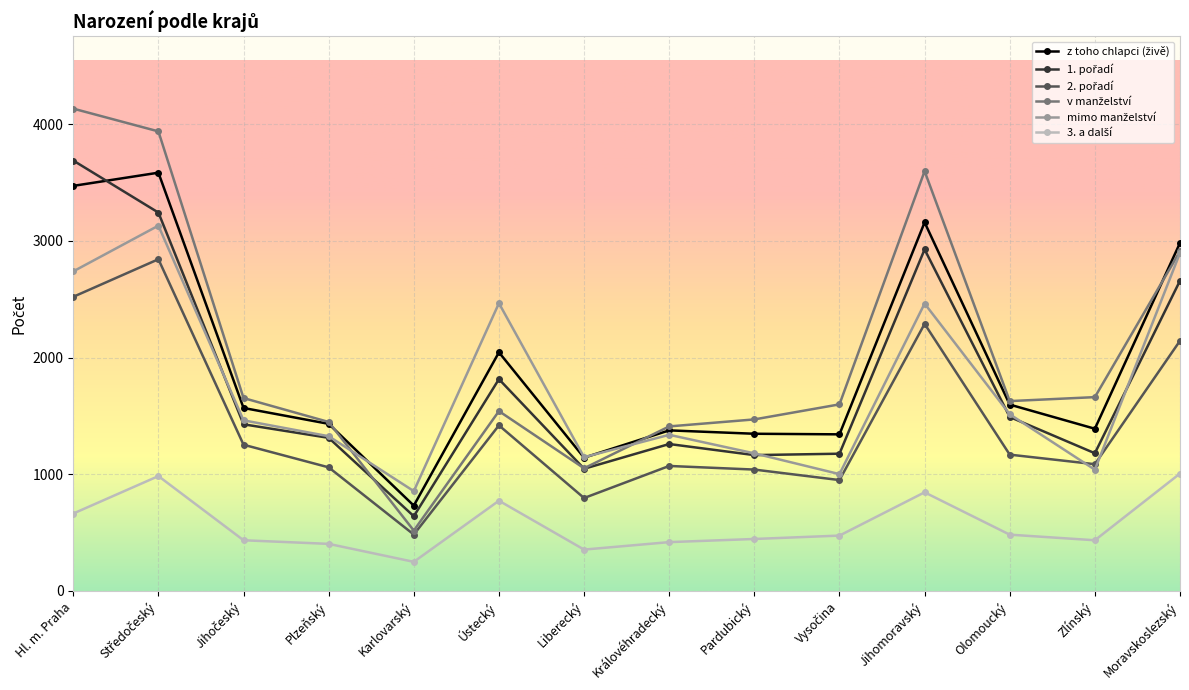

How many series are shown in this chart?

6